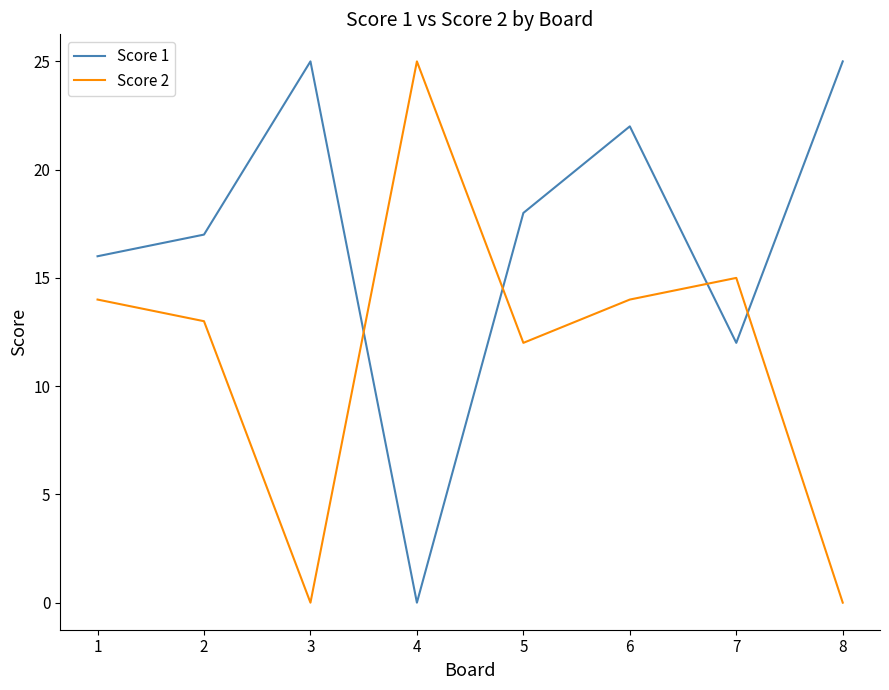

What is the sum of the Score 1 values at 4 and 3?

25